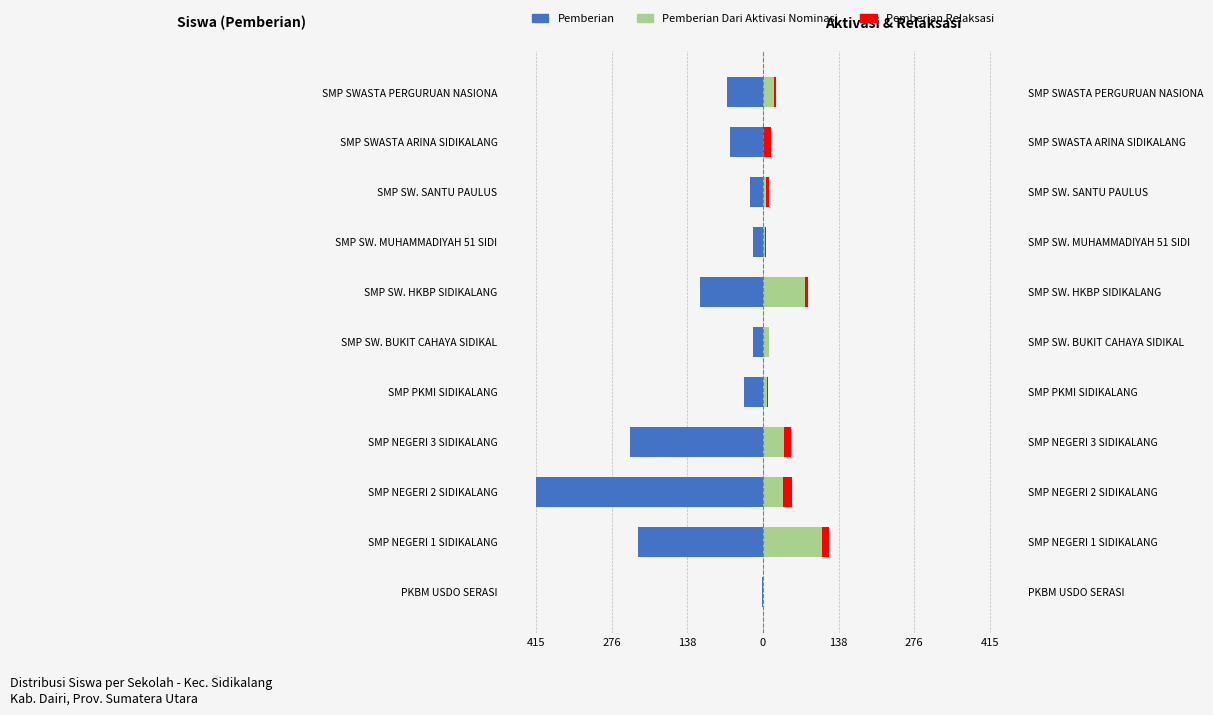

How many groups of bars are there?

11